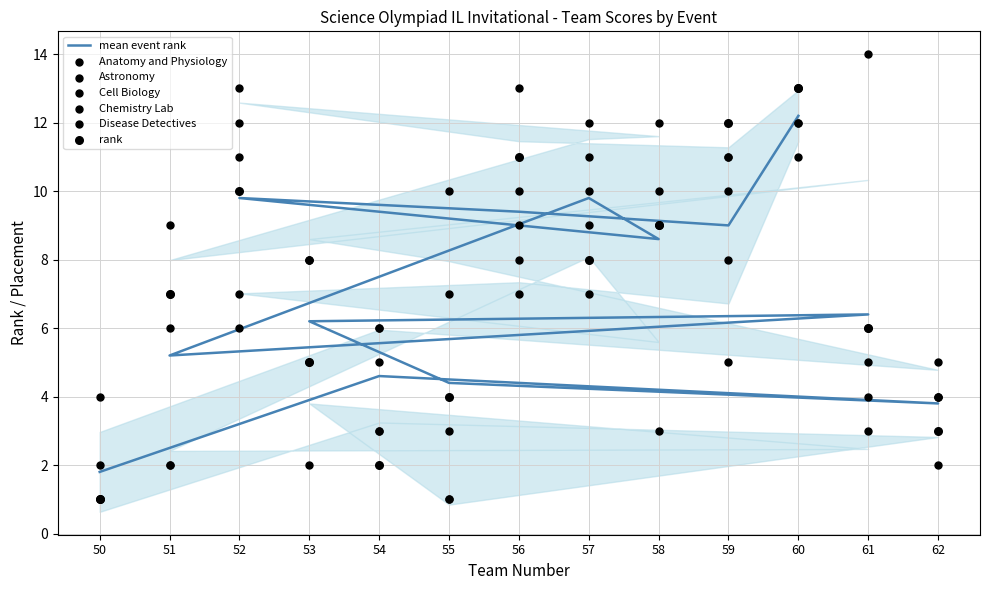

Which series contains the highest Y value?

Disease Detectives